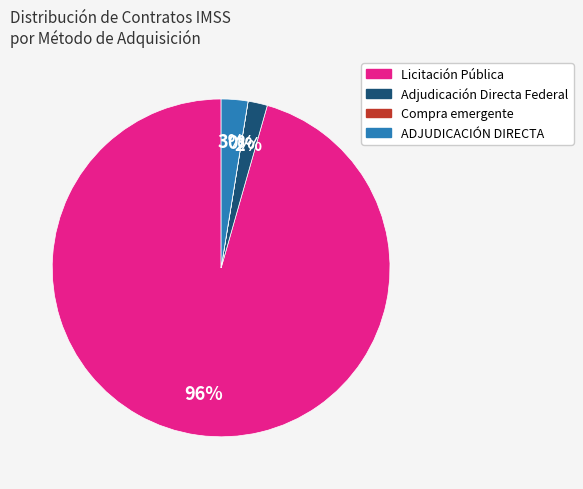

Does Licitación Pública account for over 50% of the chart?

Yes